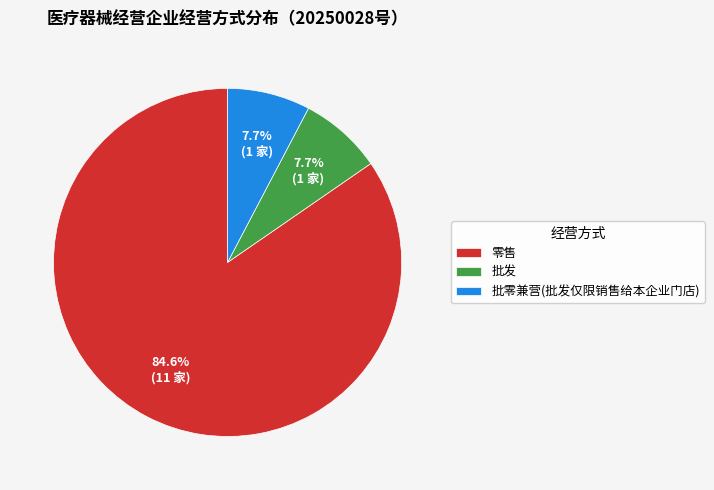

To the nearest percent, what percentage of the pie is 批发?

8%